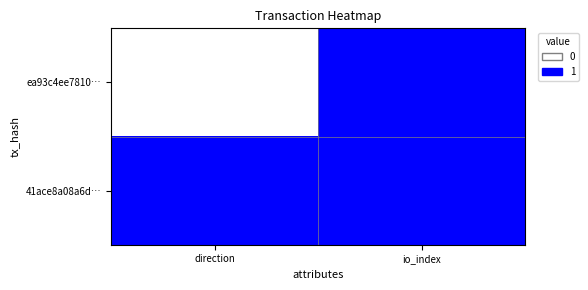

Reading left to right, transcribe all the data shown in this chart.

ea93c4ee7810…: direction=0	io_index=1
41ace8a08a6d…: direction=1	io_index=1